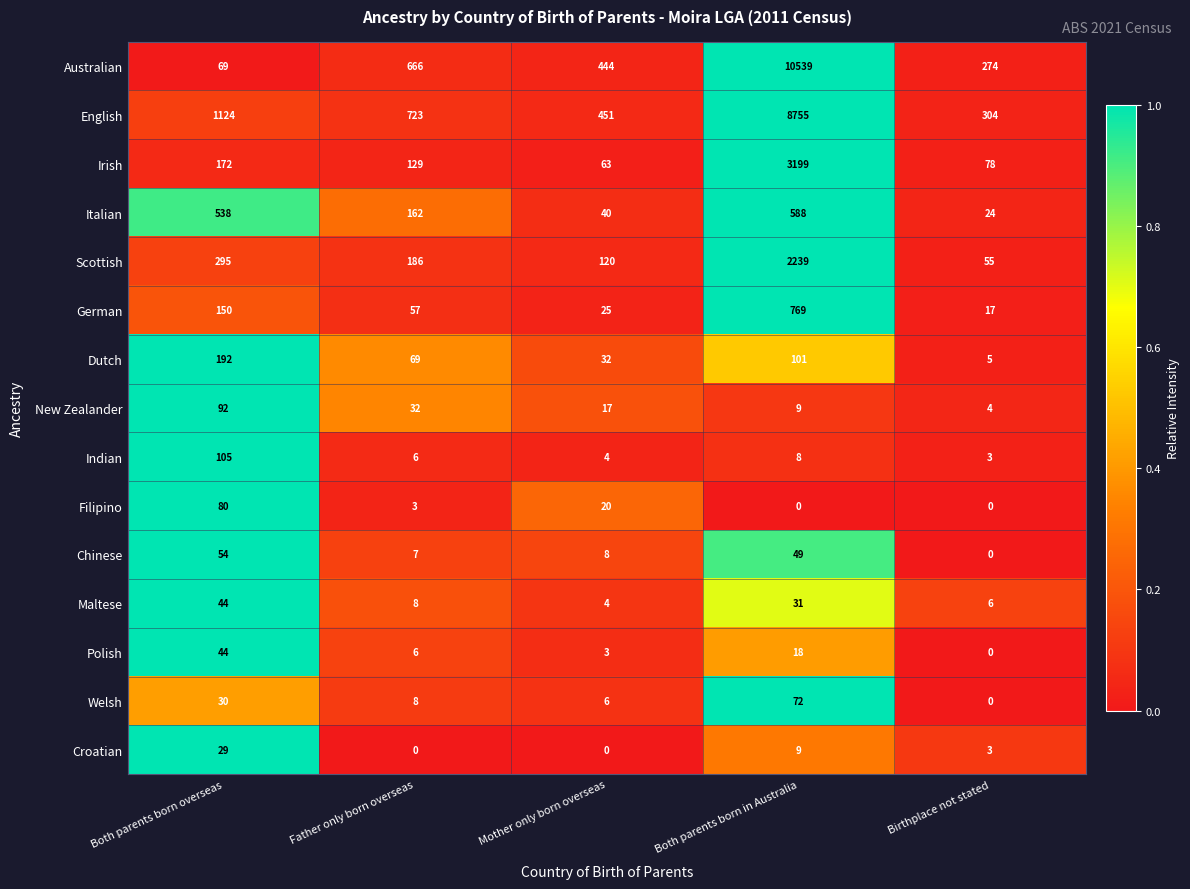

List the labels in order of Dutch value, largest first.

Both parents born overseas, Both parents born in Australia, Father only born overseas, Mother only born overseas, Birthplace not stated